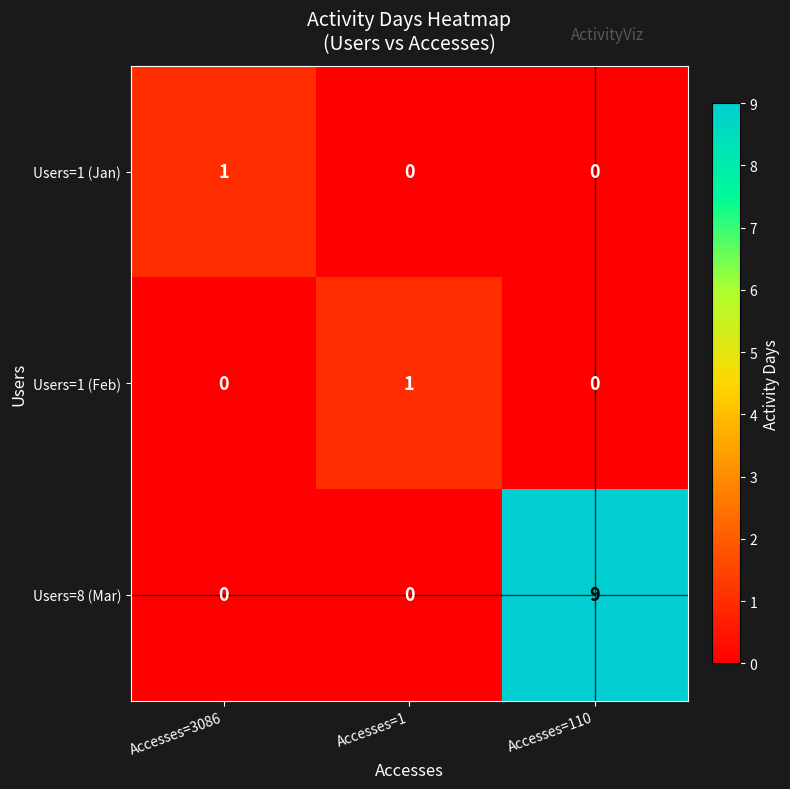

How many distinct data groups are displayed?

3